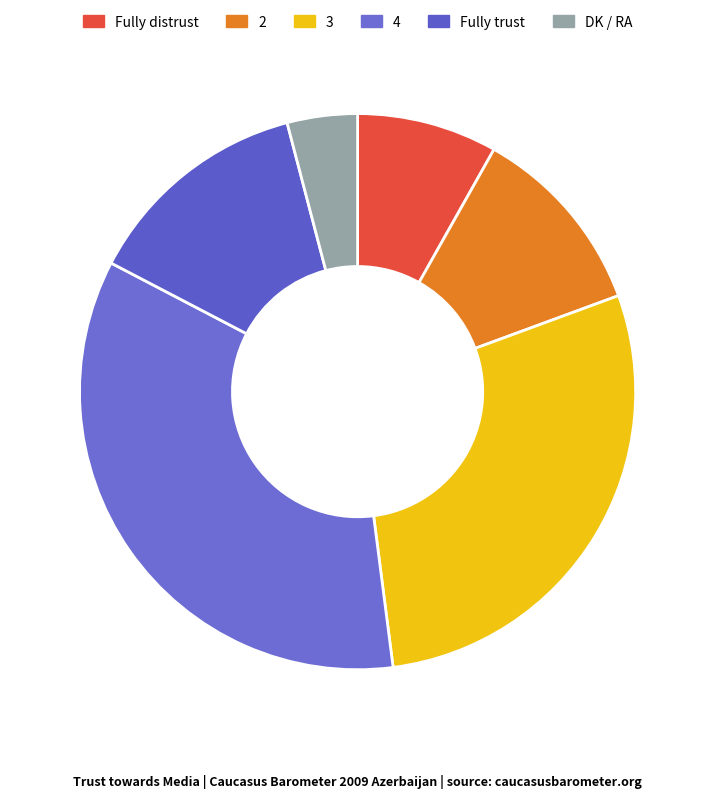

How many segments does this pie chart have?

6